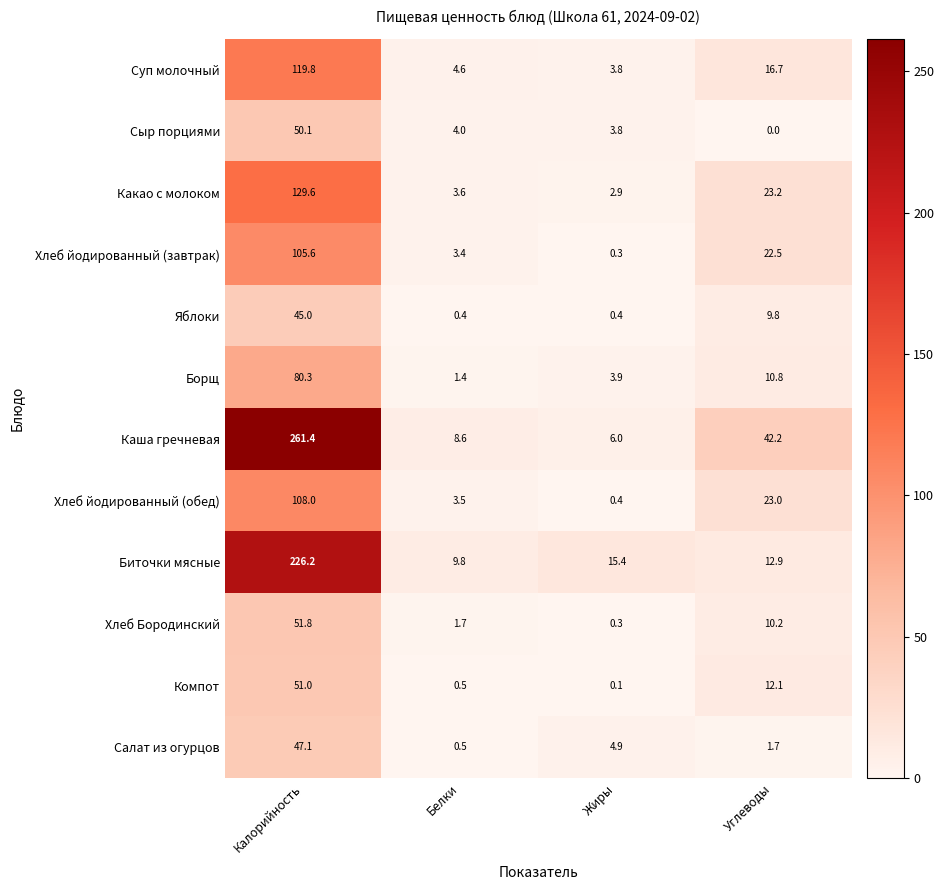

What is the sum of all Хлеб йодированный (завтрак) values?

131.8